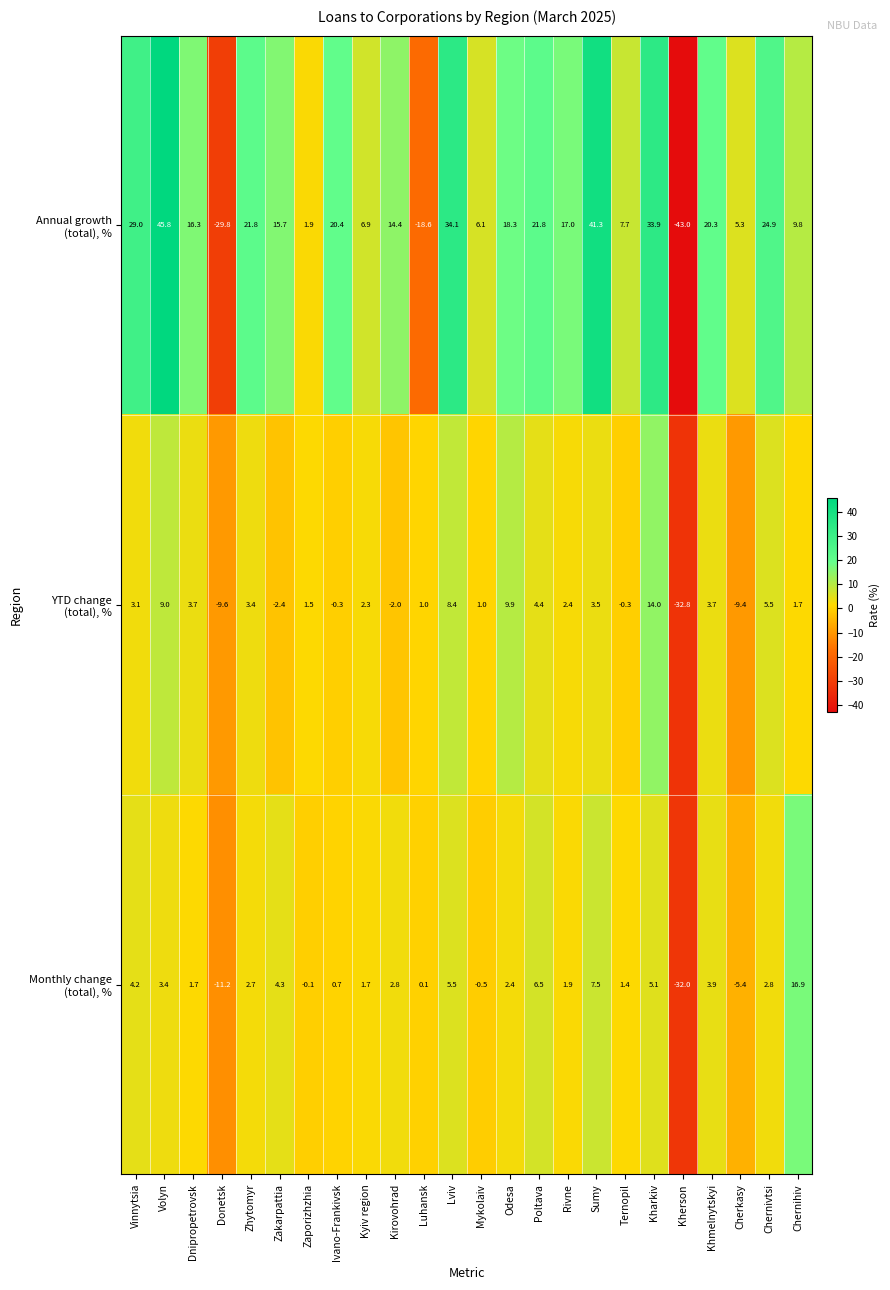

What is the difference between the highest and lowest values at Kherson?

11.0